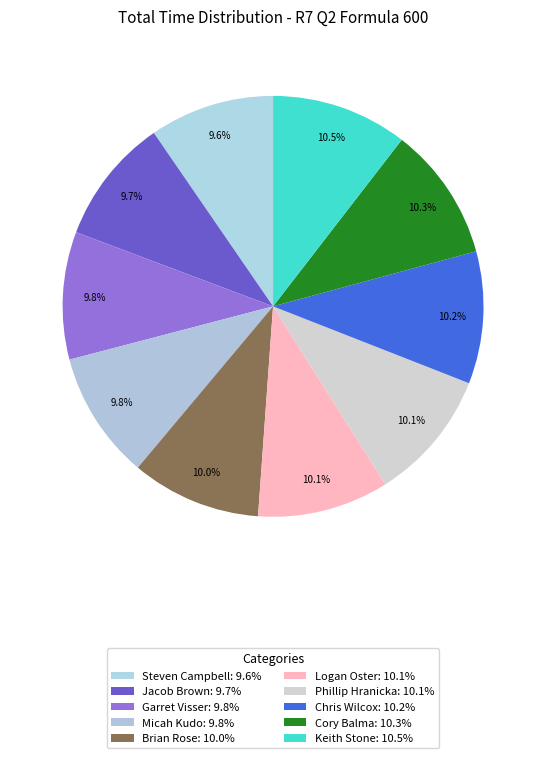

Count the number of slices in the pie.

10